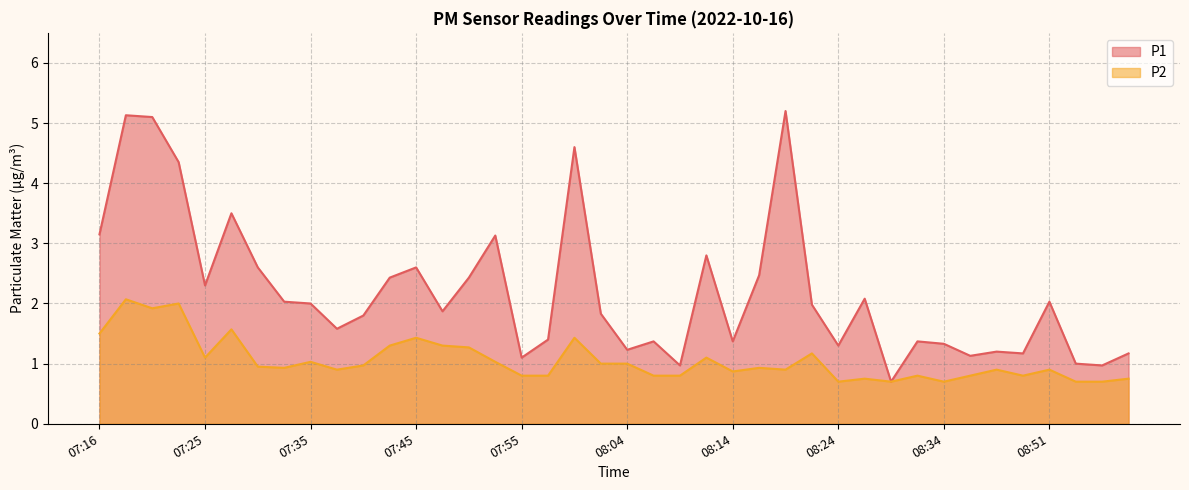

True or false: P2 and P1 cross at least once.

False